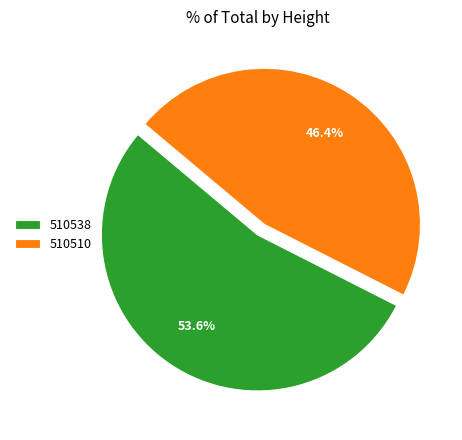

Which slice is the smallest?

510510